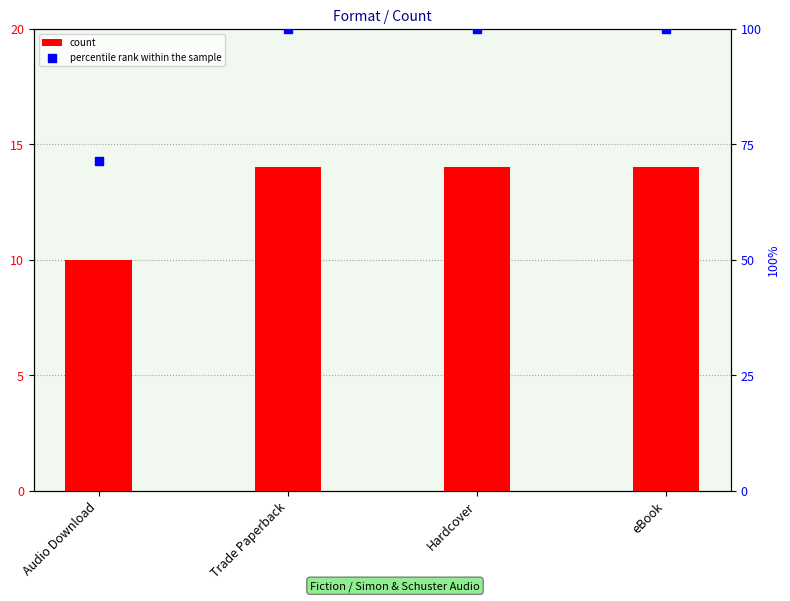

Which series has the largest Y range (max minus min)?

percentile rank within the sample